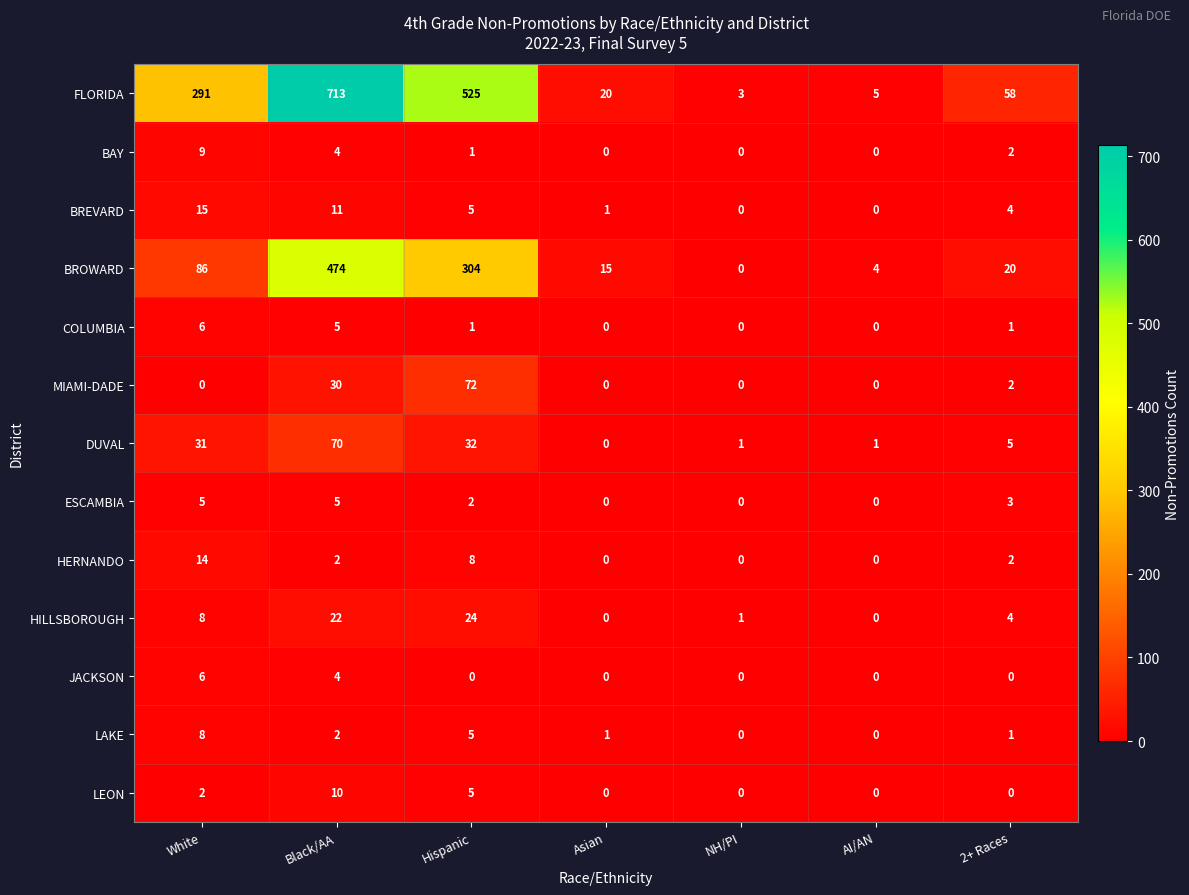

Which series changed the most between Hispanic and AI/AN?

FLORIDA